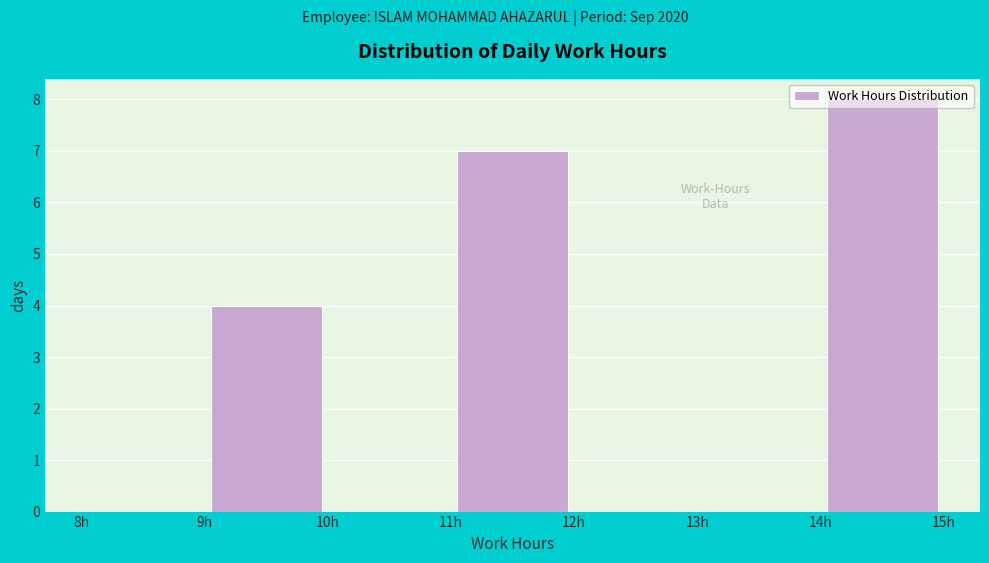

Reading left to right, list every bar in this chart as the range it spans on the x-axis followed by its height. The values are not printed on the chart, so give them approximately, as read against the axis.

8 to 9: 0
9 to 10: 4
10 to 11: 0
11 to 12: 7
12 to 13: 0
13 to 14: 0
14 to 15: 8